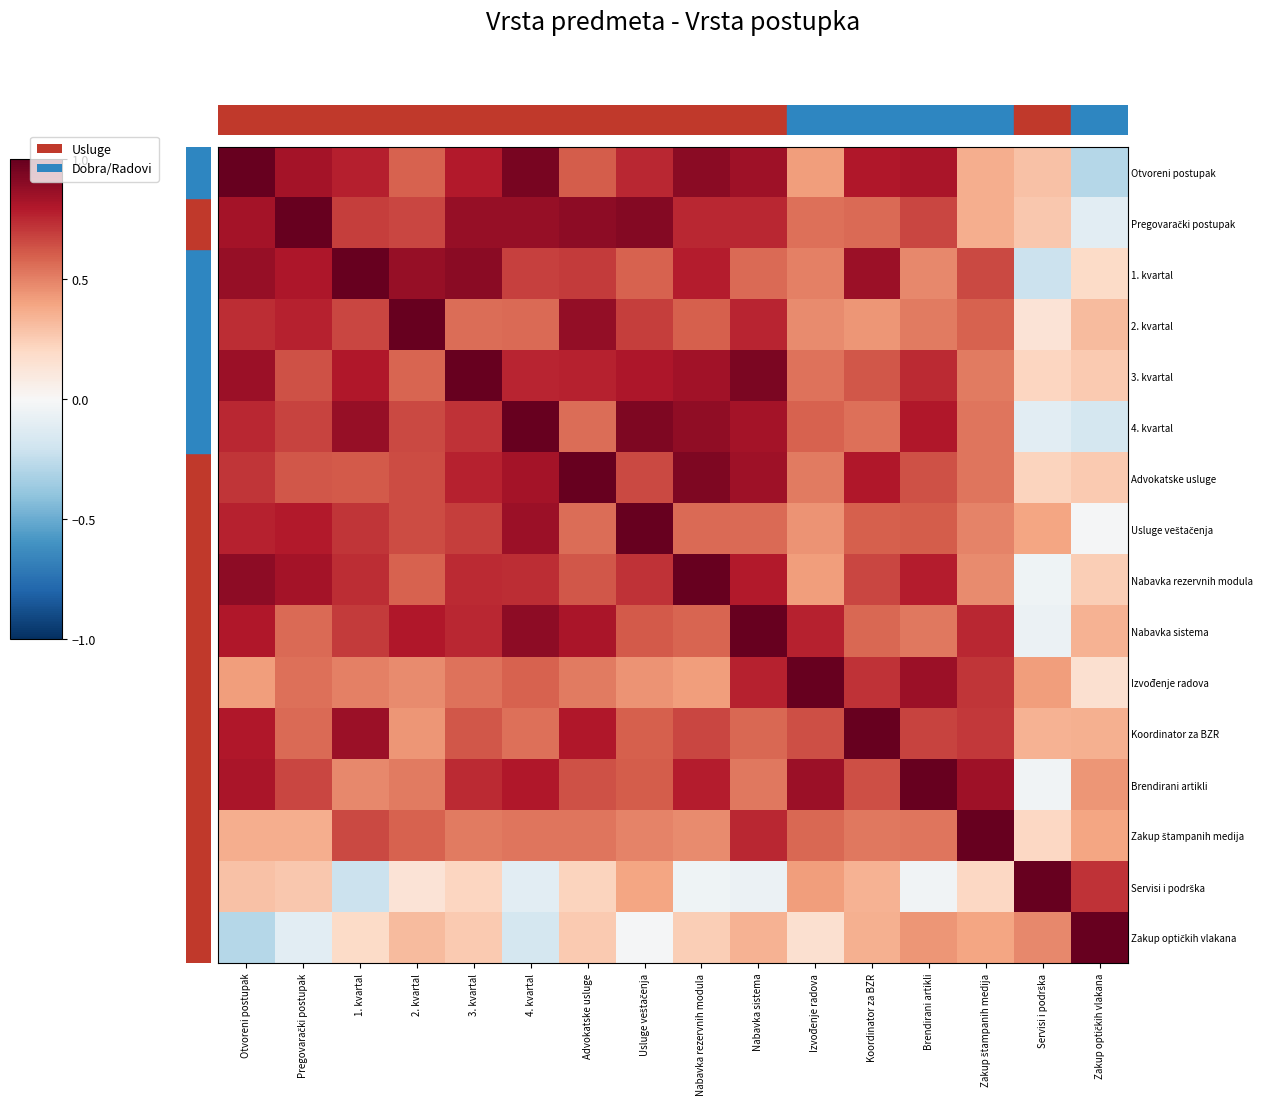

How many negative values does the Zakup optičkih vlakana series have?

4